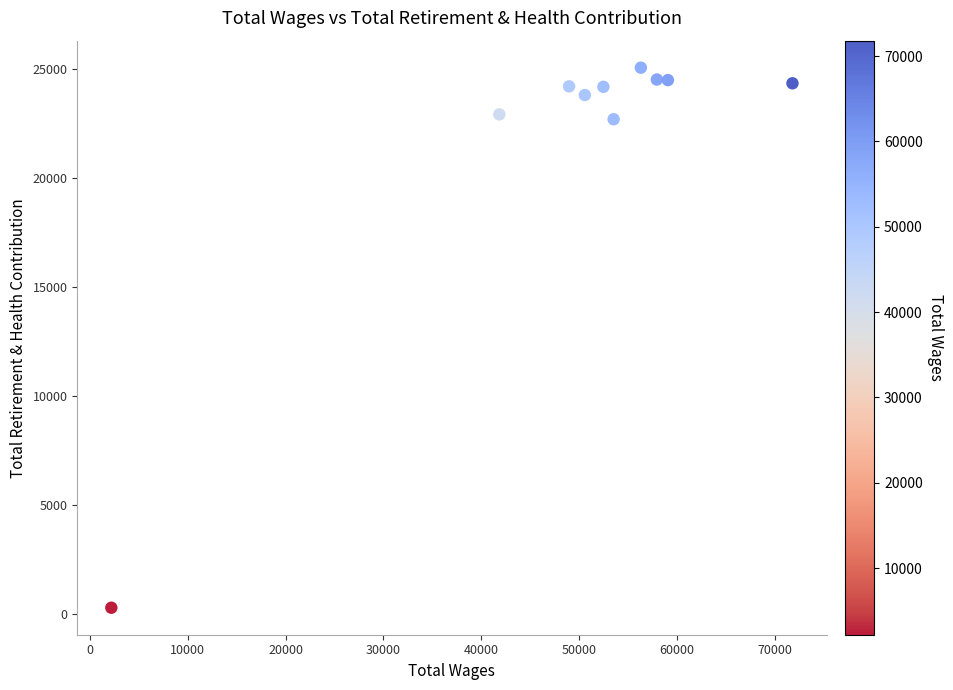

What is the range of Y values (max minus min)?

24749